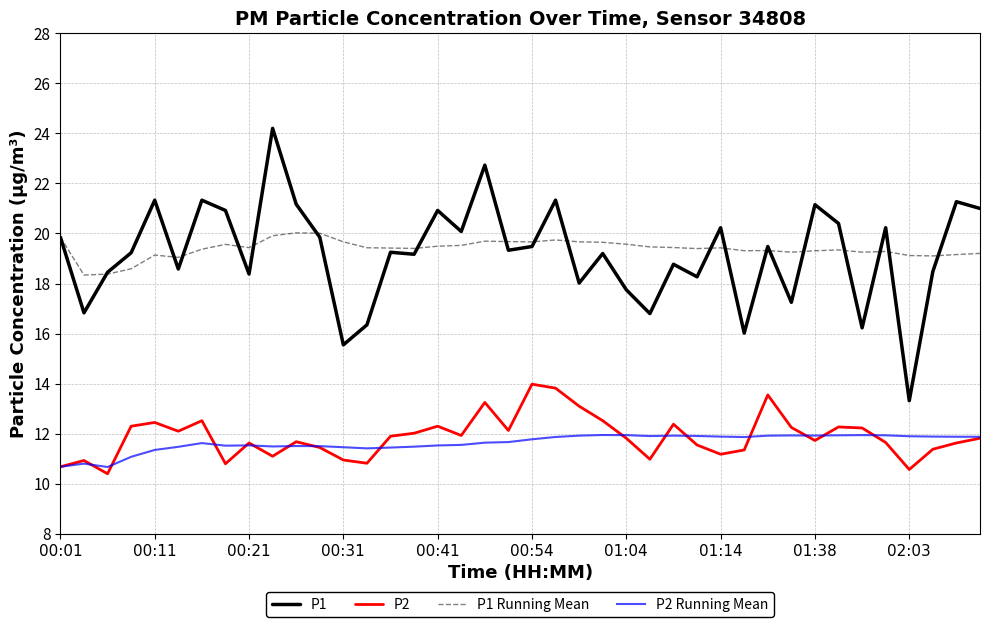

True or false: P1 has more than 1 interior local peaks.

True